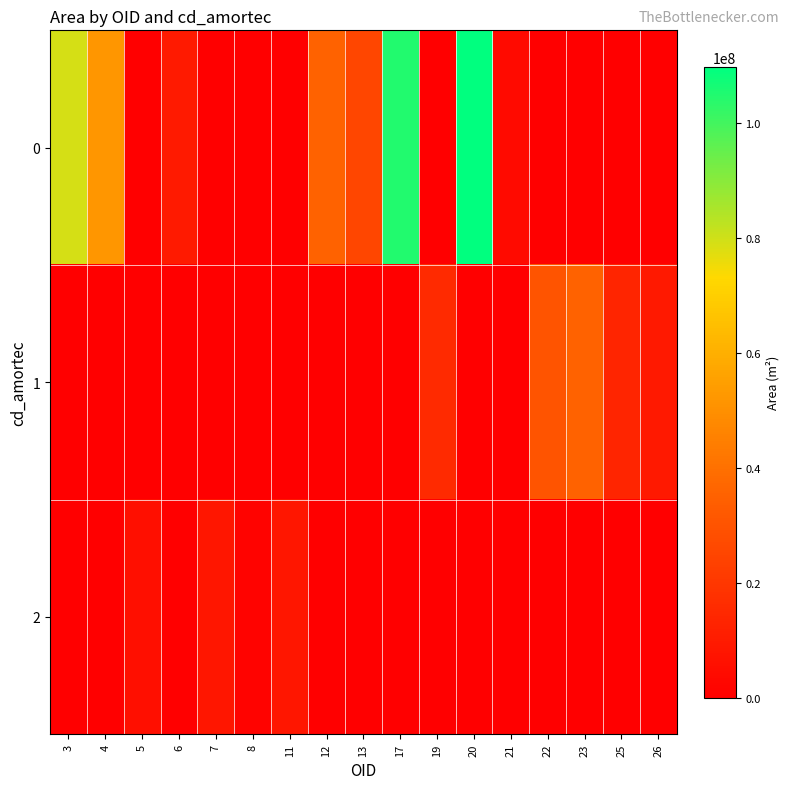

Which has a higher value, 19 or 5?

19